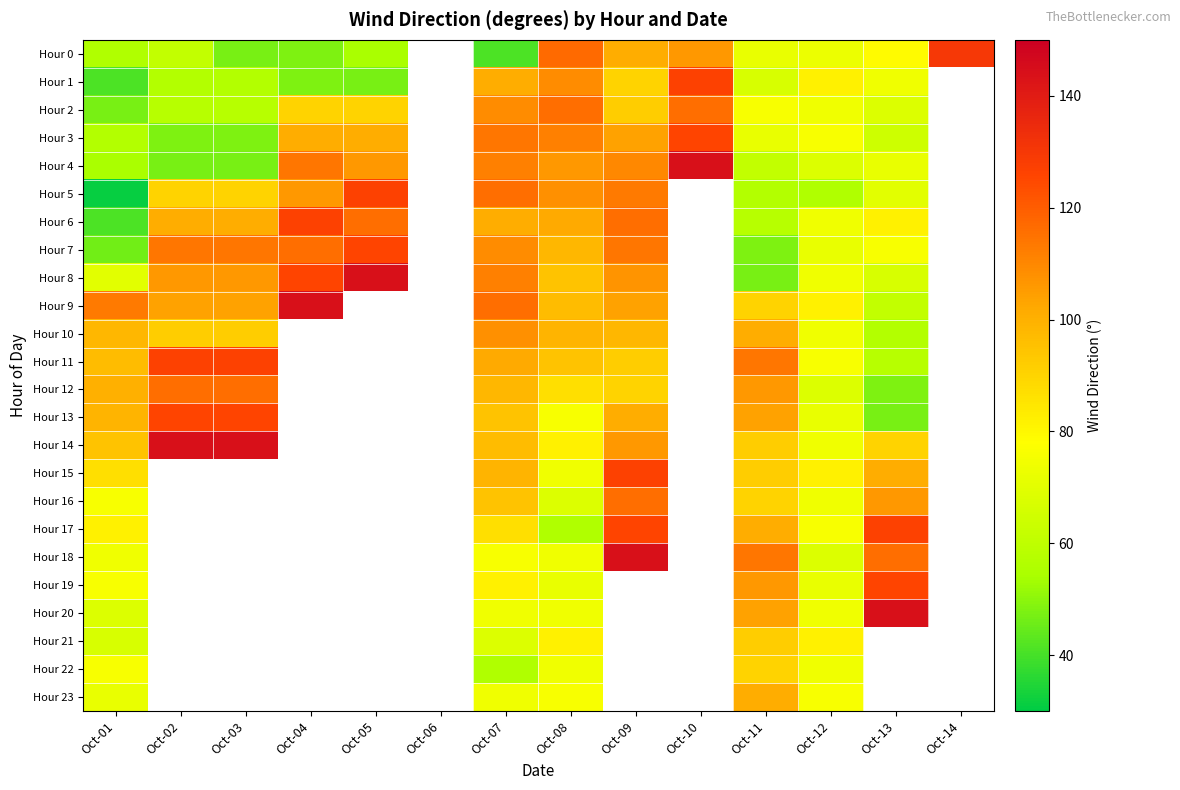

Which series changed the most between Oct-03 and Oct-04?

Hour 4